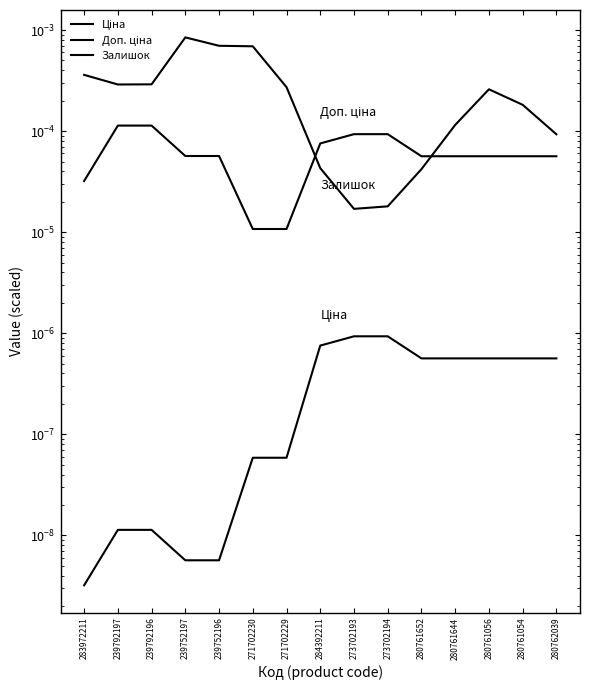

What is the label of the 4th point from the right?

280761644